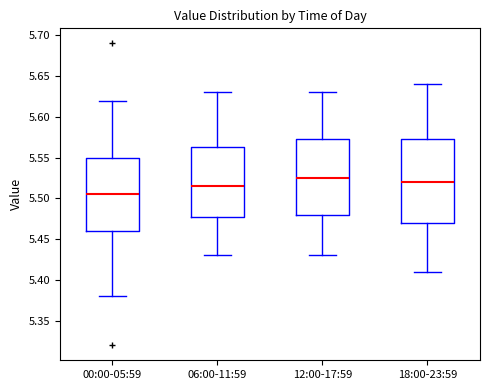

Which box's median line is the lowest?

00:00-05:59